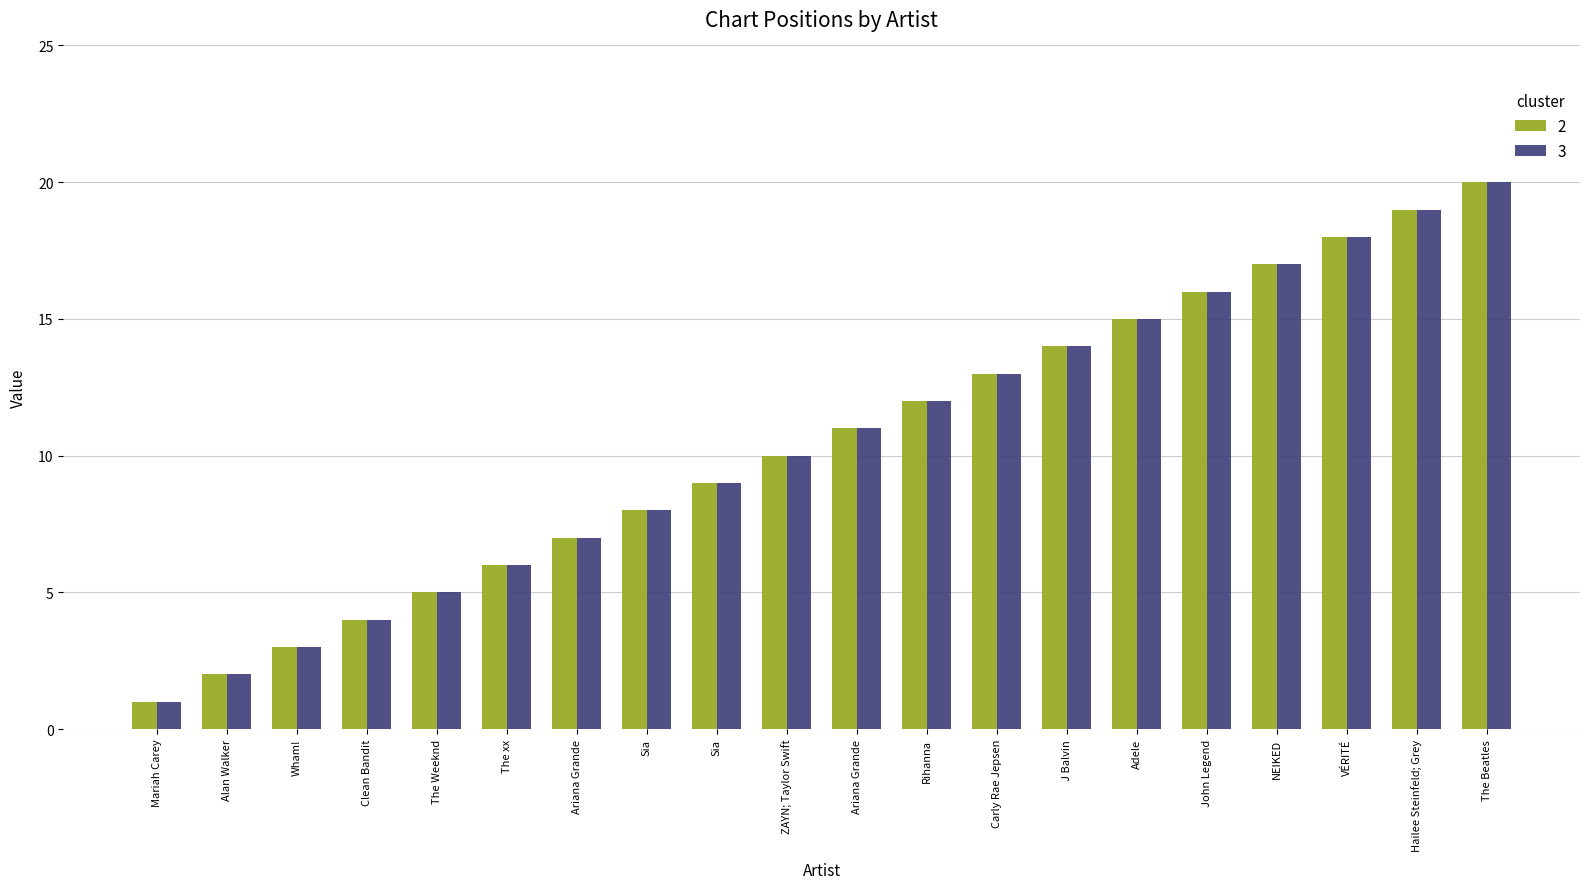

Count the number of categories in the chart.

20